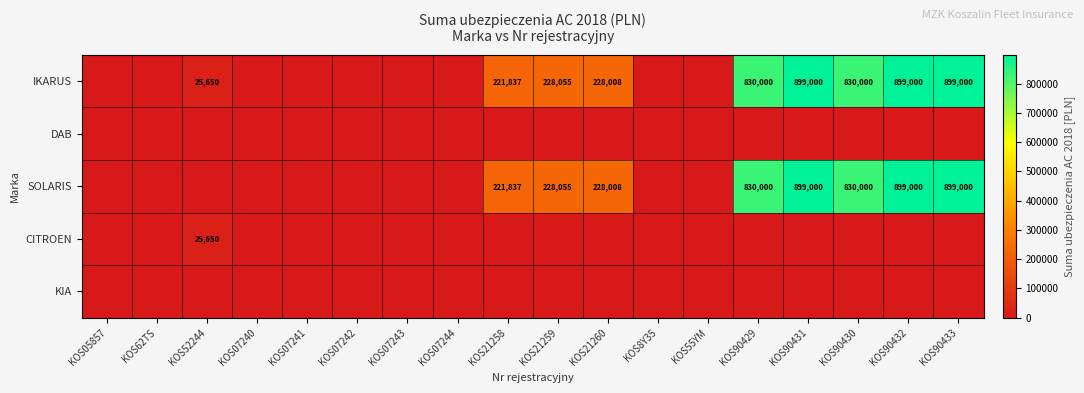

The SOLARIS series shows 228008 at KOS21260. True or false?

True